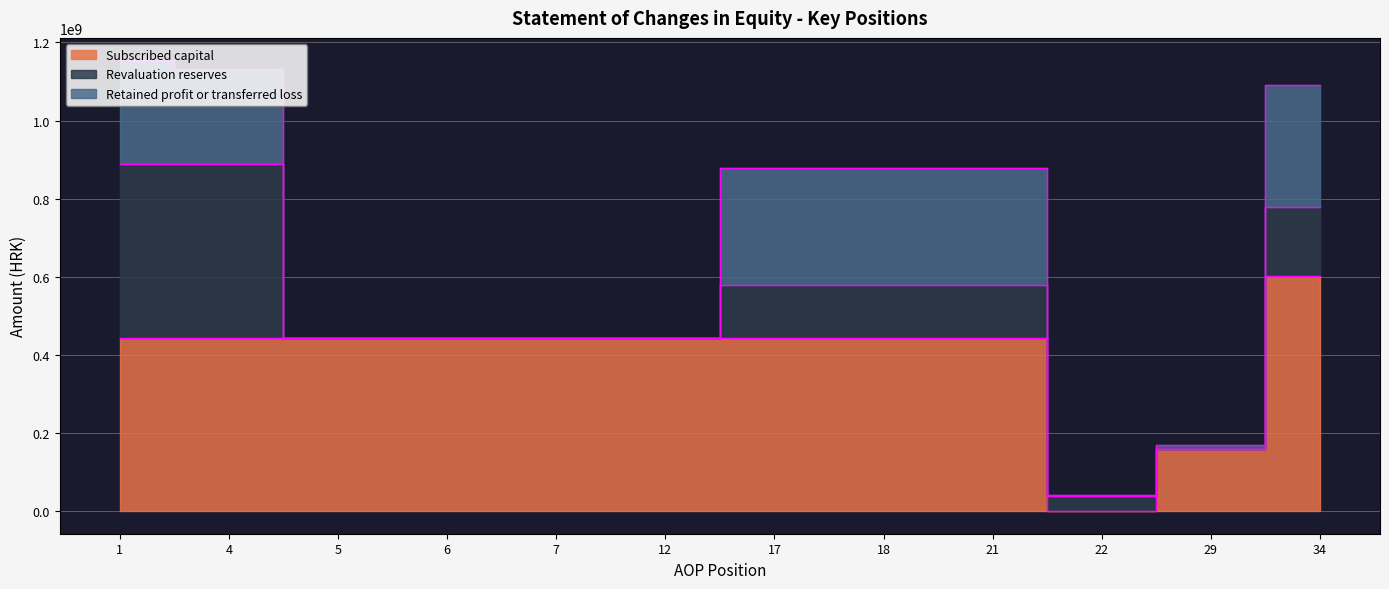

What is the maximum value shown in the chart?

601575800.0